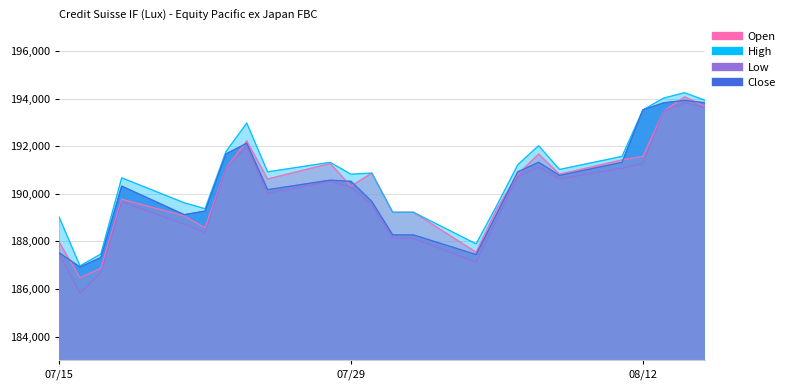

What is the sum of all Open values?

4568075